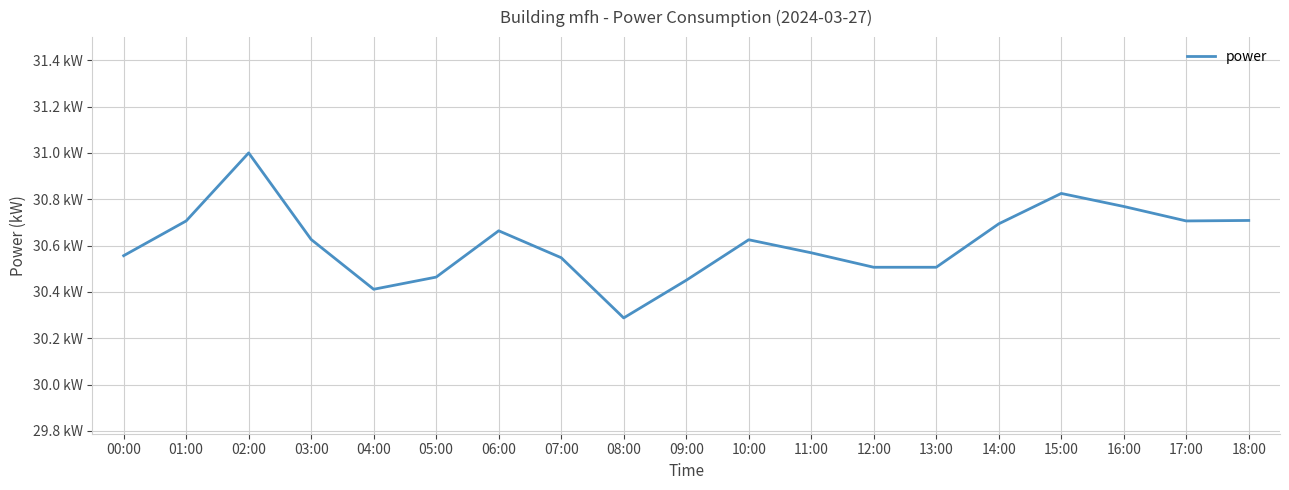

Rank the categories by value from lowest to highest.

08:00, 04:00, 09:00, 05:00, 12:00, 13:00, 07:00, 00:00, 11:00, 10:00, 03:00, 06:00, 14:00, 01:00, 17:00, 18:00, 16:00, 15:00, 02:00